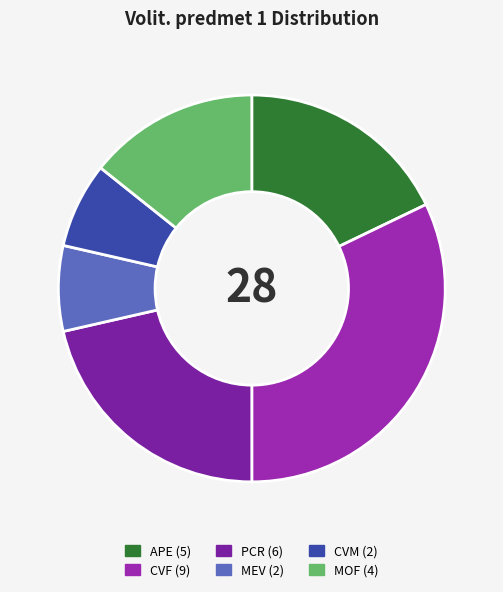

To the nearest percent, what is the difference between the largest and smallest slice percentages?

25%